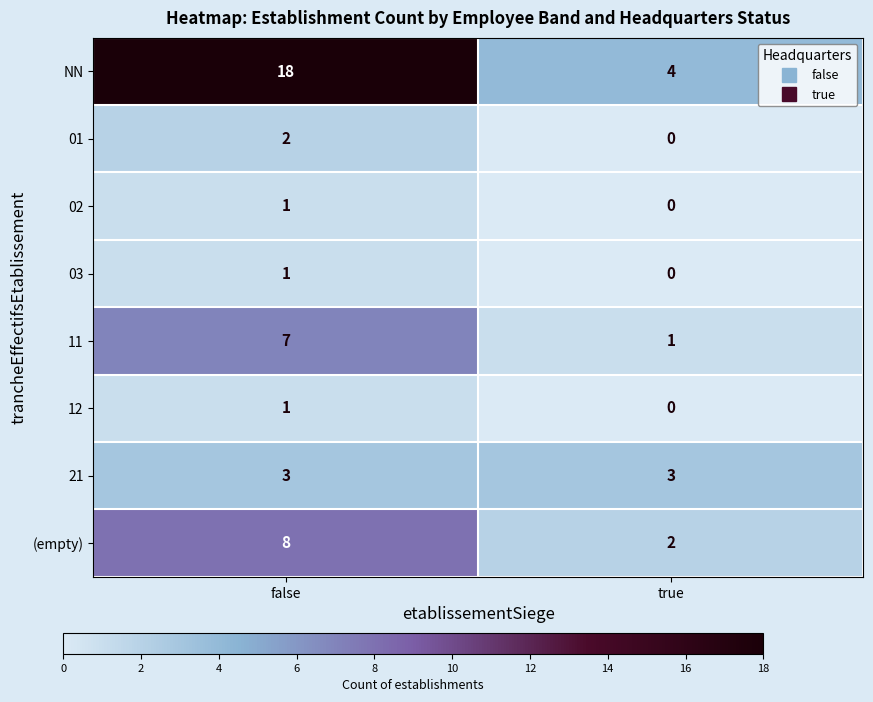

Reading left to right, transcribe all the data shown in this chart.

NN: false=18	true=4
01: false=2	true=0
02: false=1	true=0
03: false=1	true=0
11: false=7	true=1
12: false=1	true=0
21: false=3	true=3
(empty): false=8	true=2